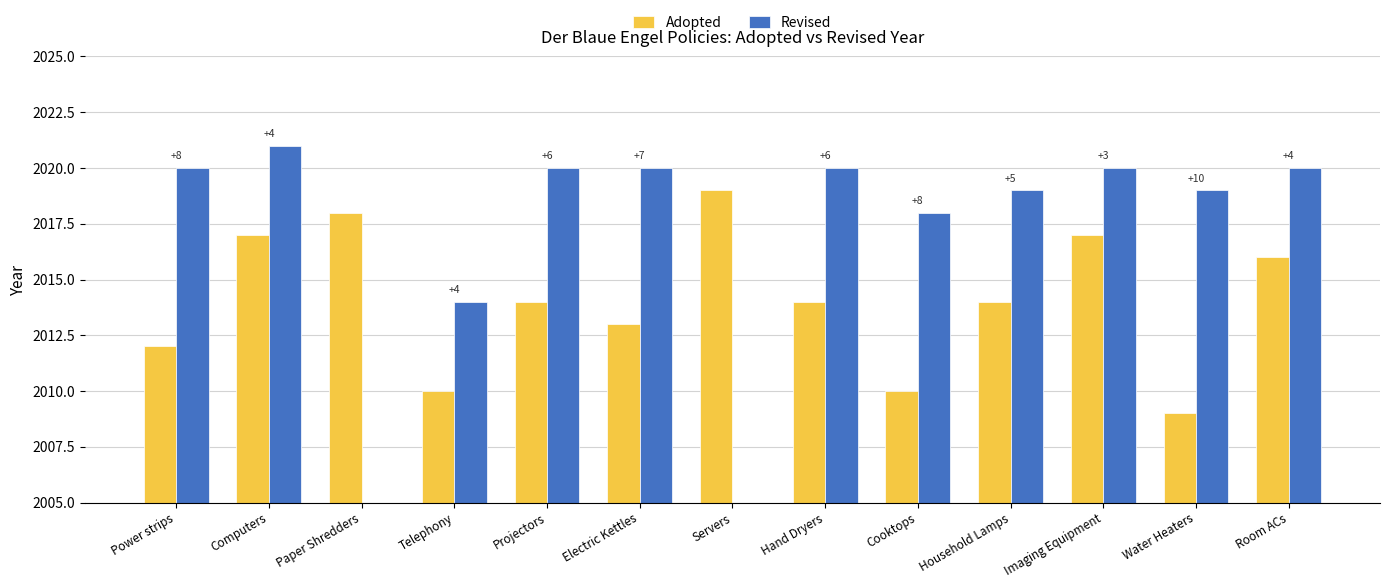

What are all the series names shown in the legend?

Adopted, Revised